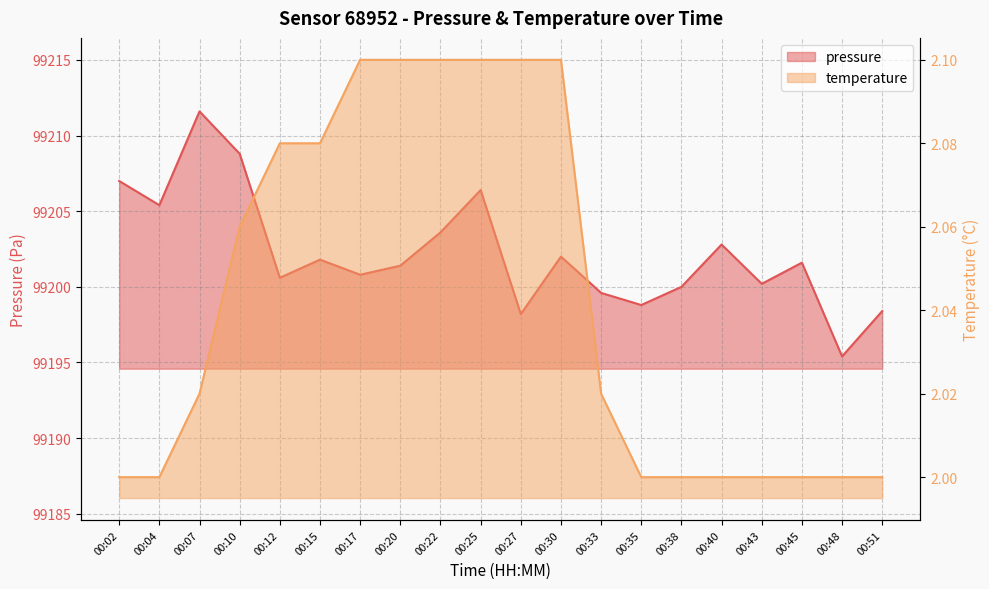

Where is temperature nearest to the value 2?

00:02